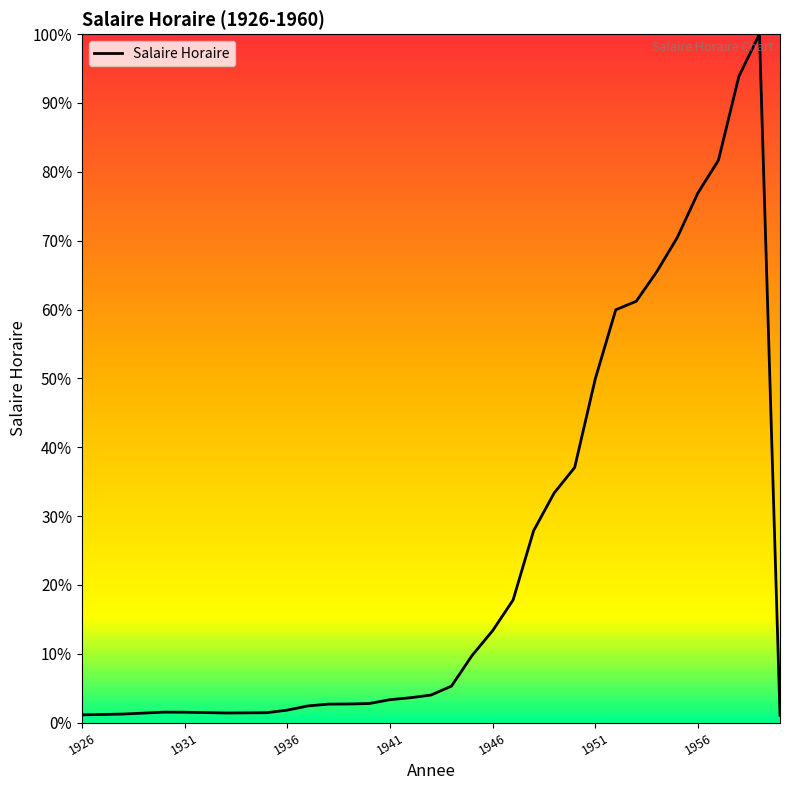

What is the difference between the maximum and minimum values?

98.9